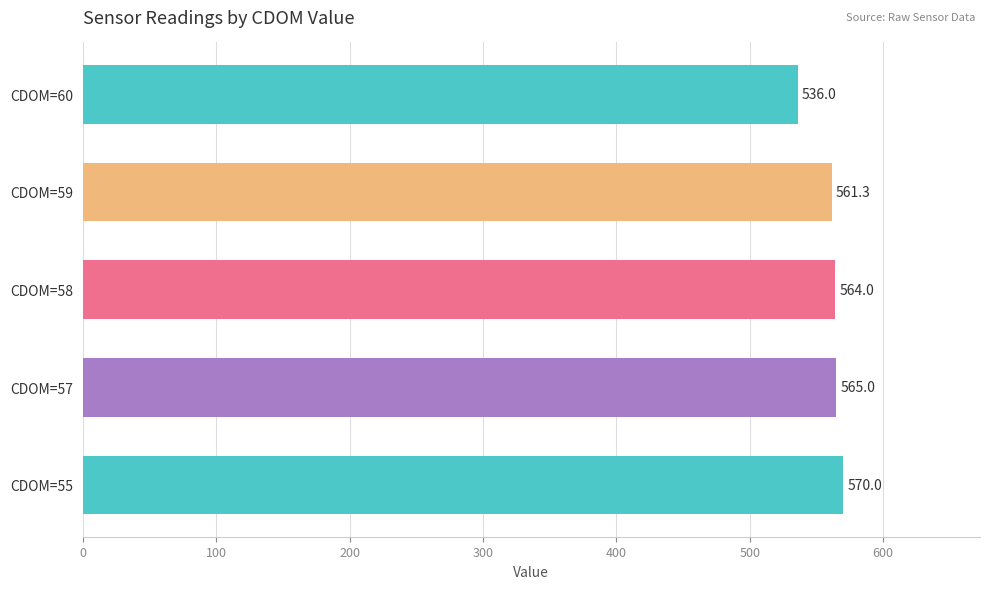

At which label is the value closest to 553?

CDOM=59